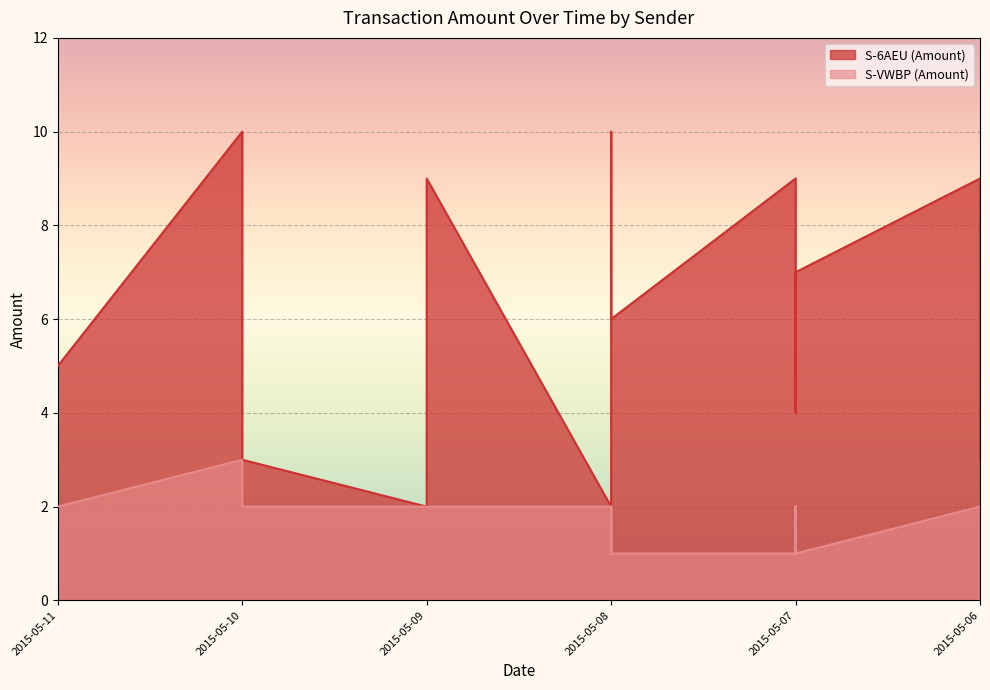

Does the chart display data point markers on the line(s)?

No